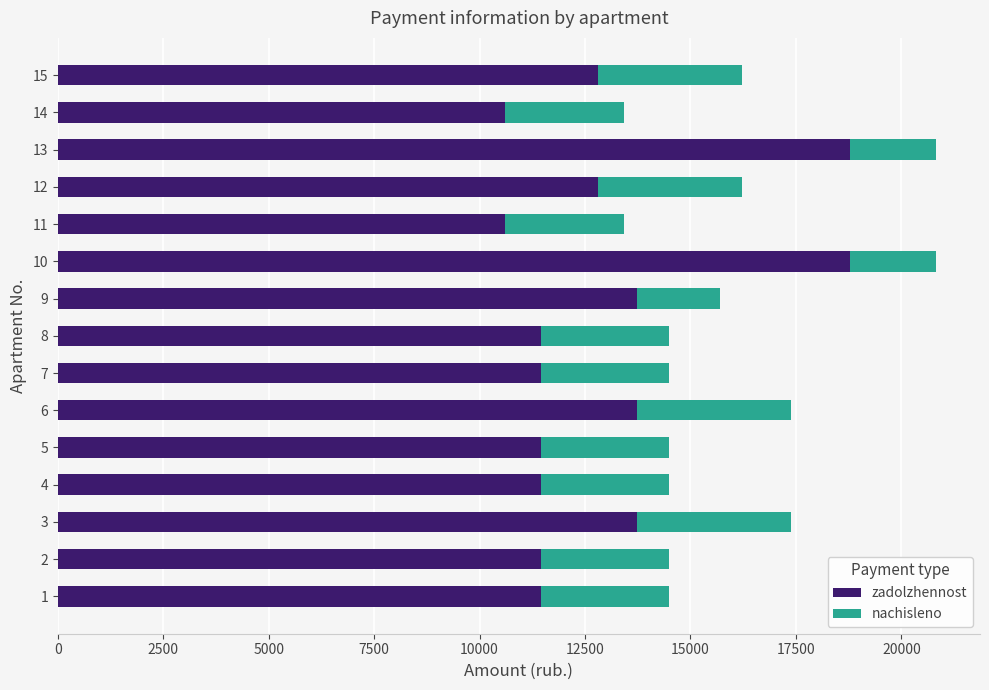

What are all the series names shown in the legend?

zadolzhennost, nachisleno